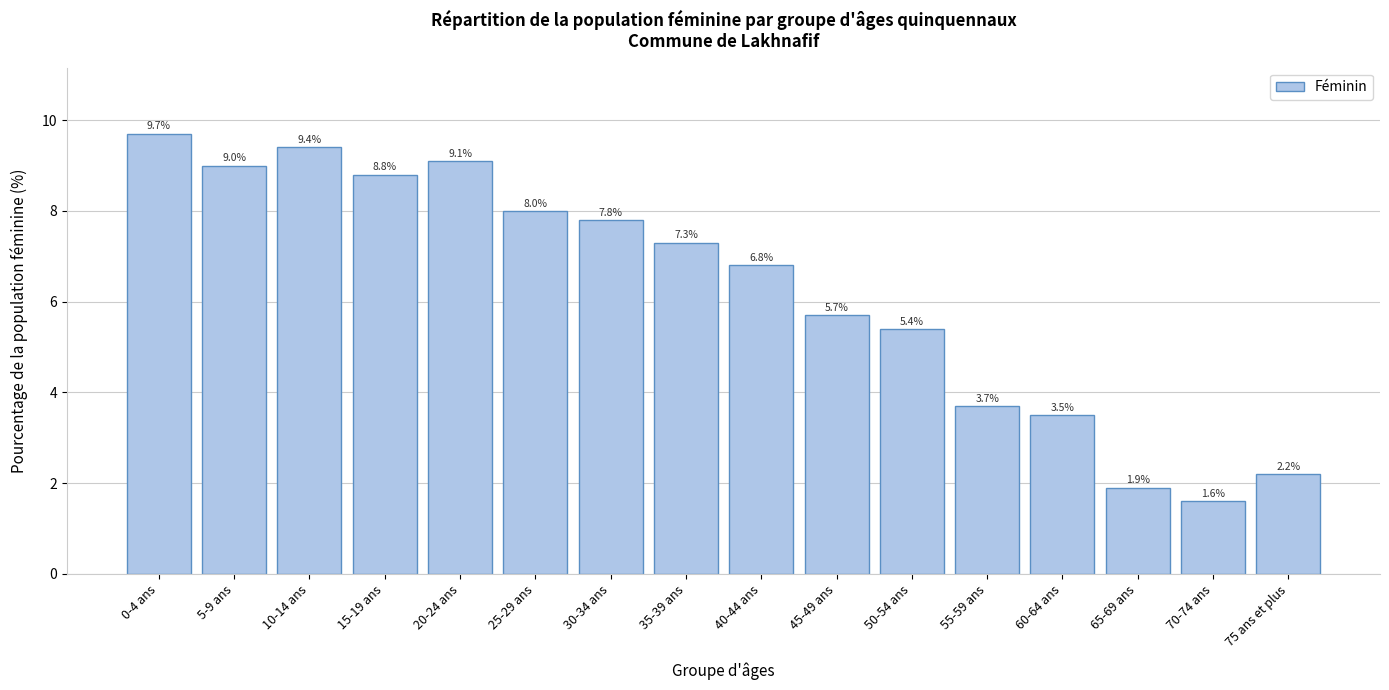

Reading left to right, what are all the values shown in this chart?

0-4 ans=9.7	5-9 ans=9.0	10-14 ans=9.4	15-19 ans=8.8	20-24 ans=9.1	25-29 ans=8.0	30-34 ans=7.8	35-39 ans=7.3	40-44 ans=6.8	45-49 ans=5.7	50-54 ans=5.4	55-59 ans=3.7	60-64 ans=3.5	65-69 ans=1.9	70-74 ans=1.6	75 ans et plus=2.2